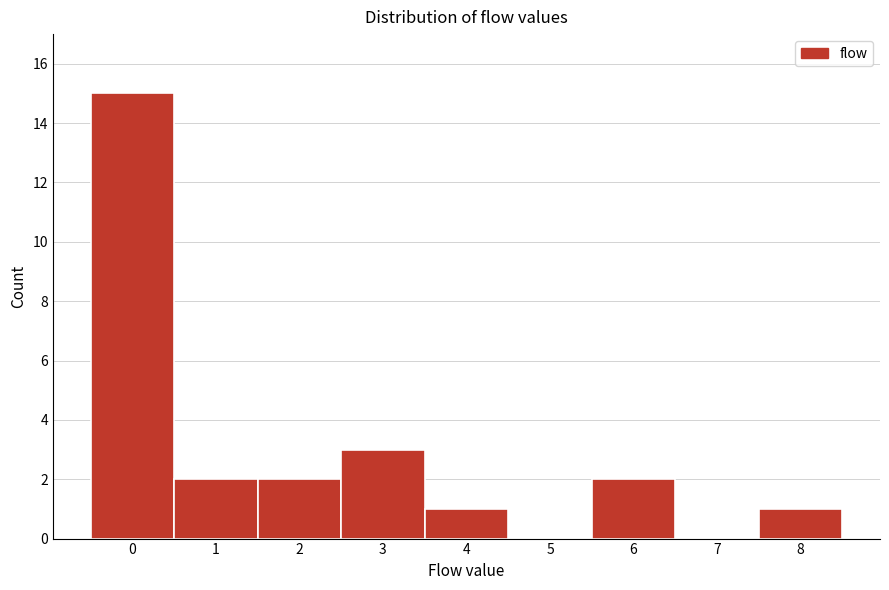

Reading left to right, extract all data points from this chart.

0=15	1=2	2=2	3=3	4=1	5=0	6=2	7=0	8=1